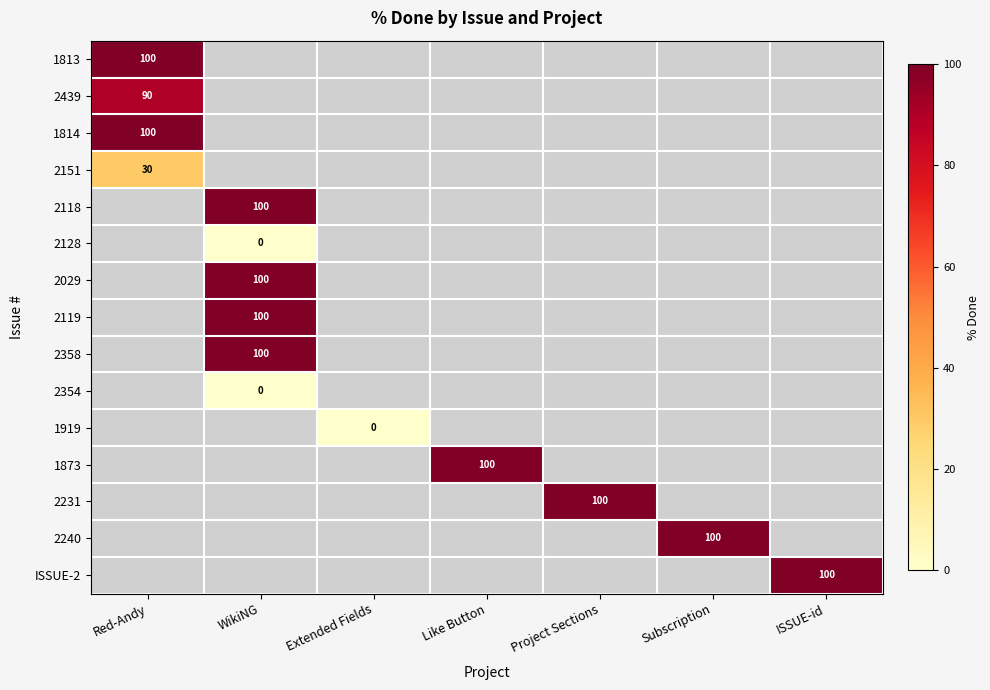

The 2118 series shows 132 at WikiNG. True or false?

False